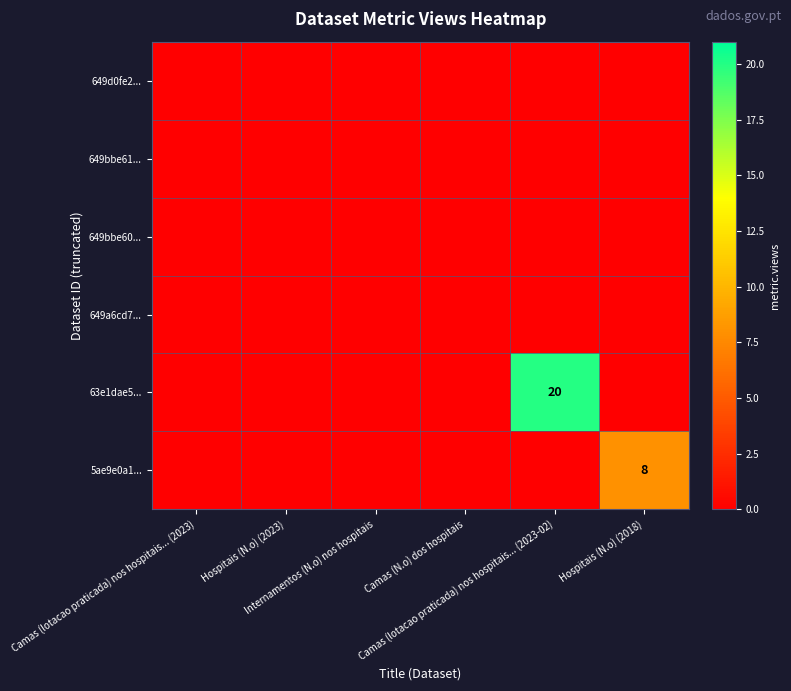

Between Camas (lotacao praticada) nos hospitais... (2023-02) and Hospitais (N.o) (2023), which is larger?

Camas (lotacao praticada) nos hospitais... (2023-02)